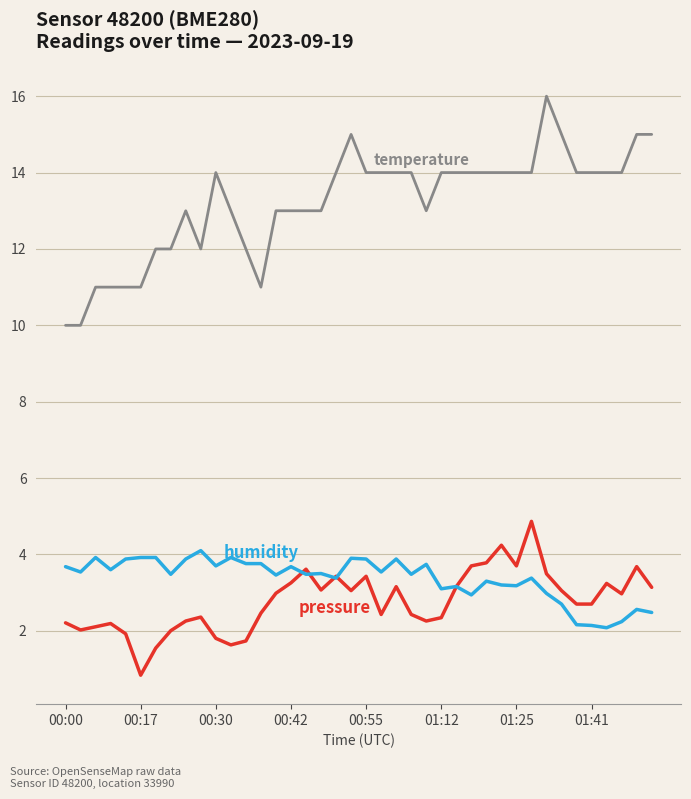

What is the maximum value shown in the chart?

16.0